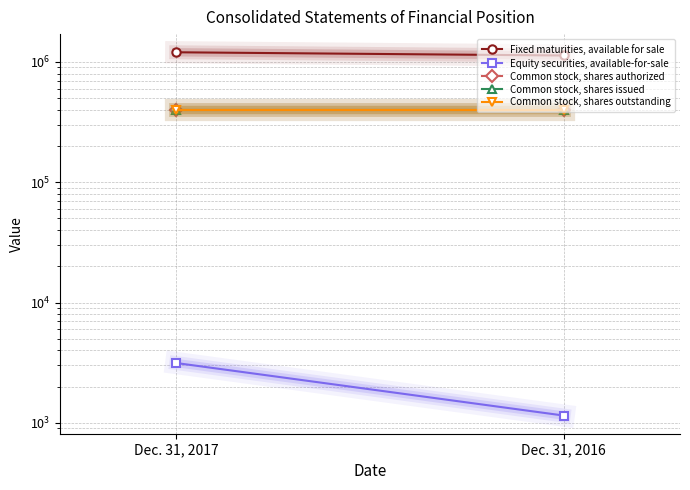

Reading left to right, what are all the values shown in this chart?

Fixed maturities, available for sale: Dec. 31, 2017=1204166	Dec. 31, 2016=1132155
Equity securities, available-for-sale: Dec. 31, 2017=3144	Dec. 31, 2016=1150
Common stock, shares authorized: Dec. 31, 2017=400000	Dec. 31, 2016=400000
Common stock, shares issued: Dec. 31, 2017=400000	Dec. 31, 2016=400000
Common stock, shares outstanding: Dec. 31, 2017=400000	Dec. 31, 2016=400000